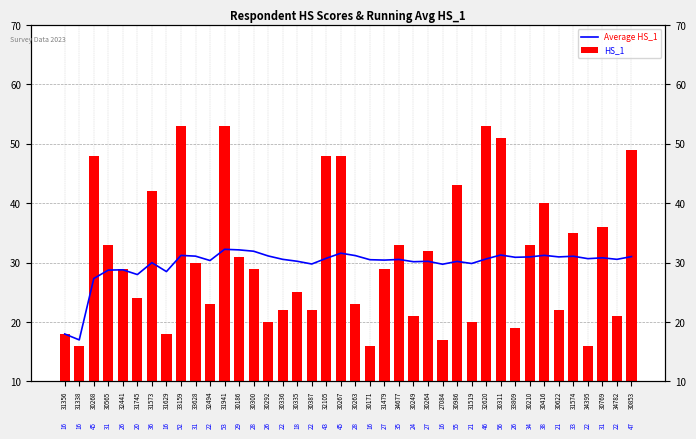

Where does the HS_1 series first go above 29?

30268